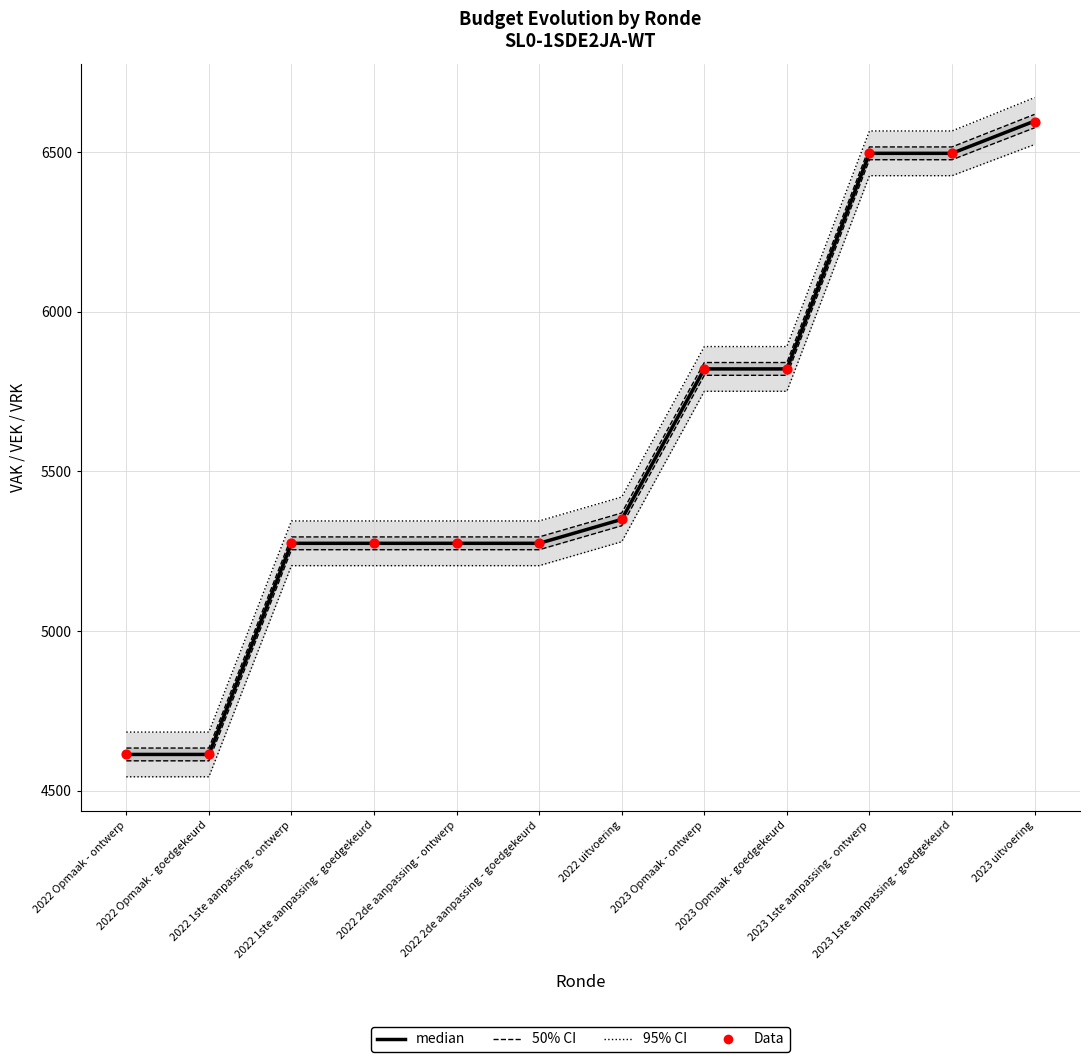

What is the total value across all series at 2023 Opmaak - ontwerp?

23374.0